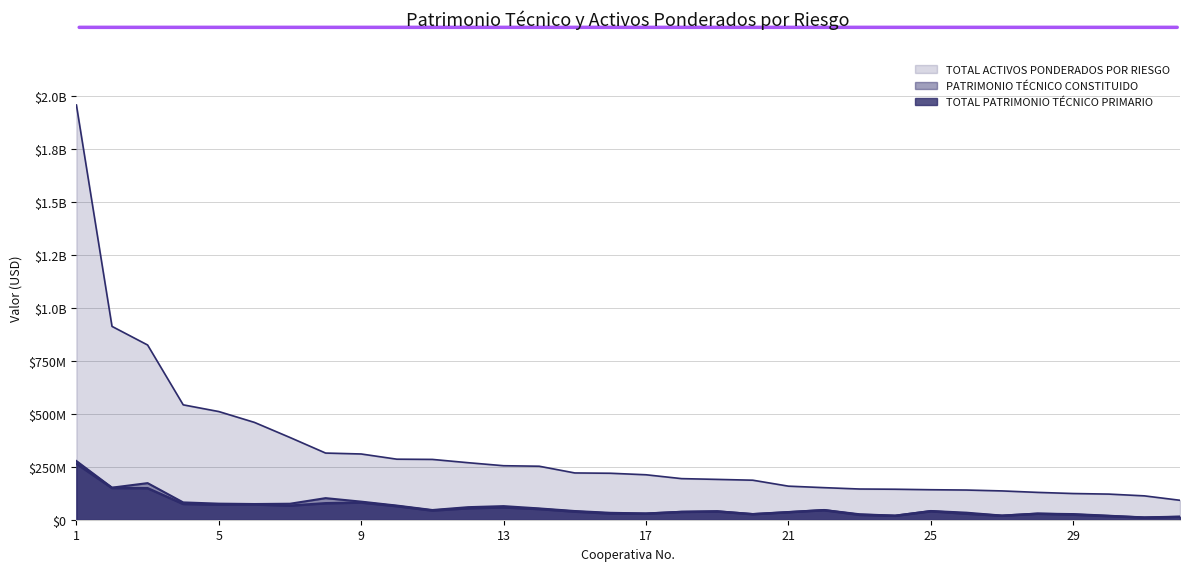

True or false: TOTAL PATRIMONIO TÉCNICO PRIMARIO has a value of 14430320.1 at 23.

False